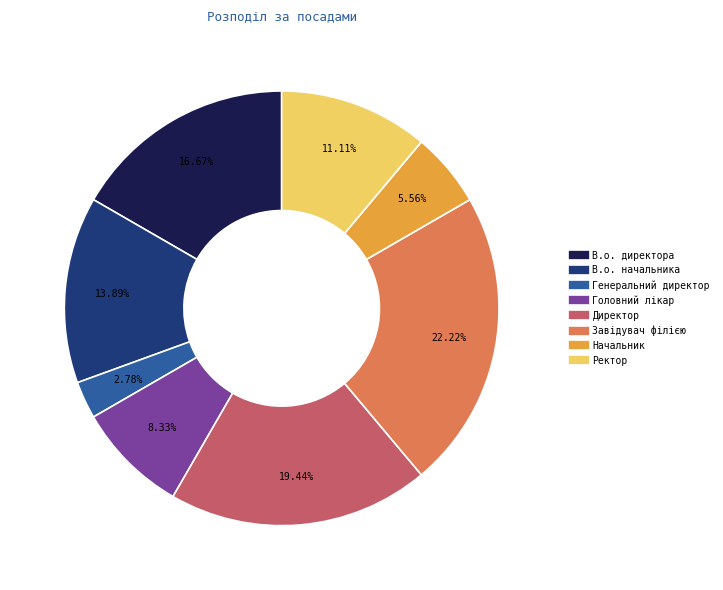

Does Начальник represent more than half of the total?

No